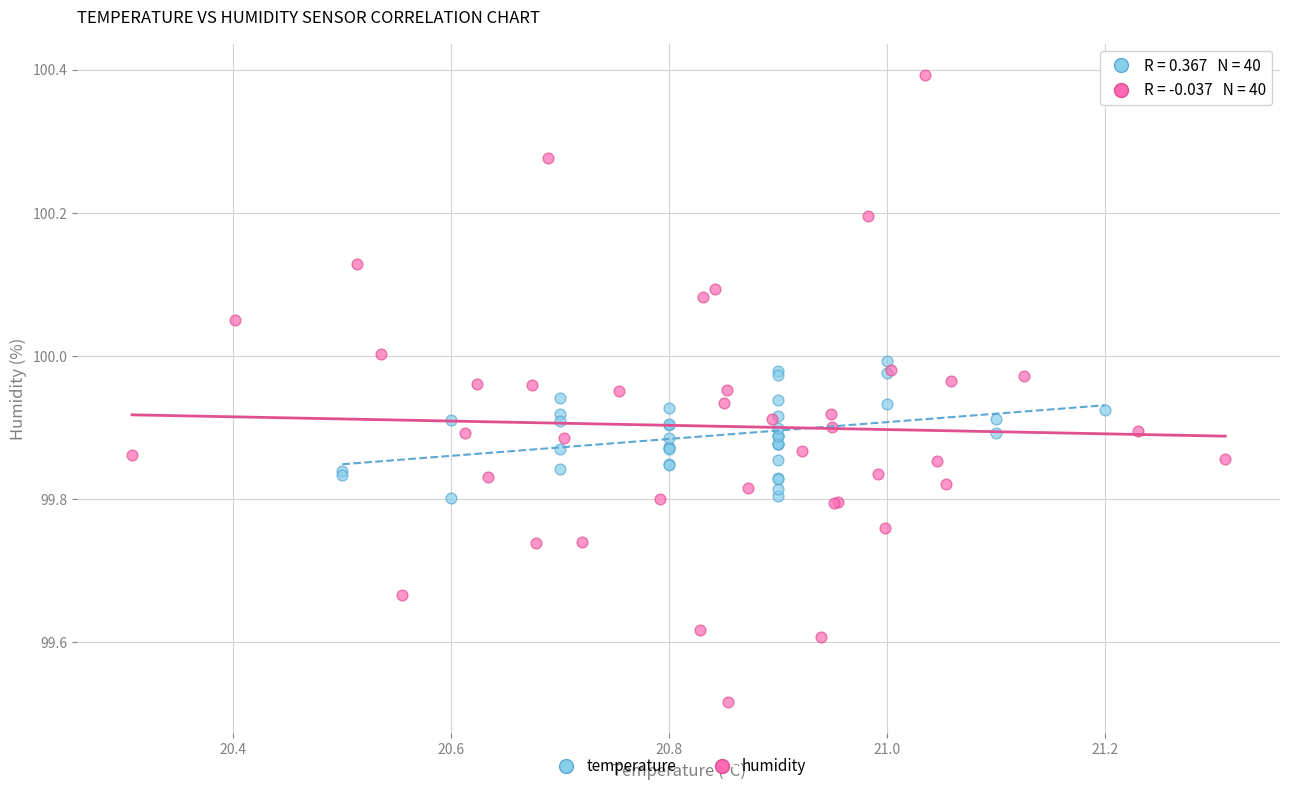

Which series has the largest Y range (max minus min)?

humidity